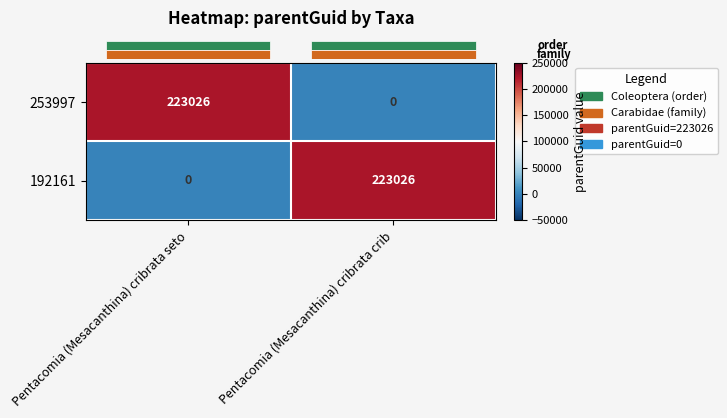

What is the sum of all 253997 values?

223026